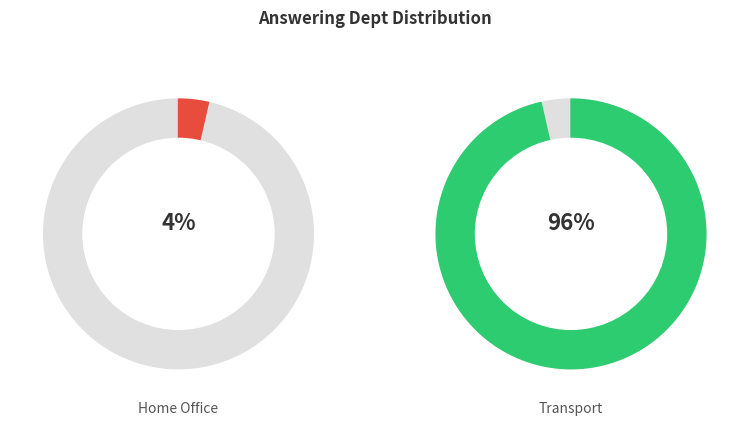

To the nearest percent, what is the average slice percentage?

50%